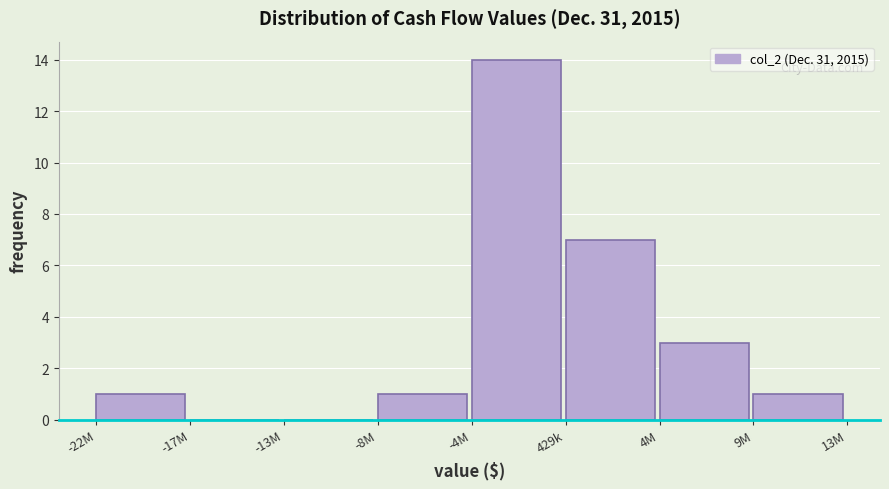

Reading left to right, what are all the values shown in this chart?

-22M=1	-17M=0	-13M=0	-8M=1	-4M=14	429k=7	4M=3	9M=1